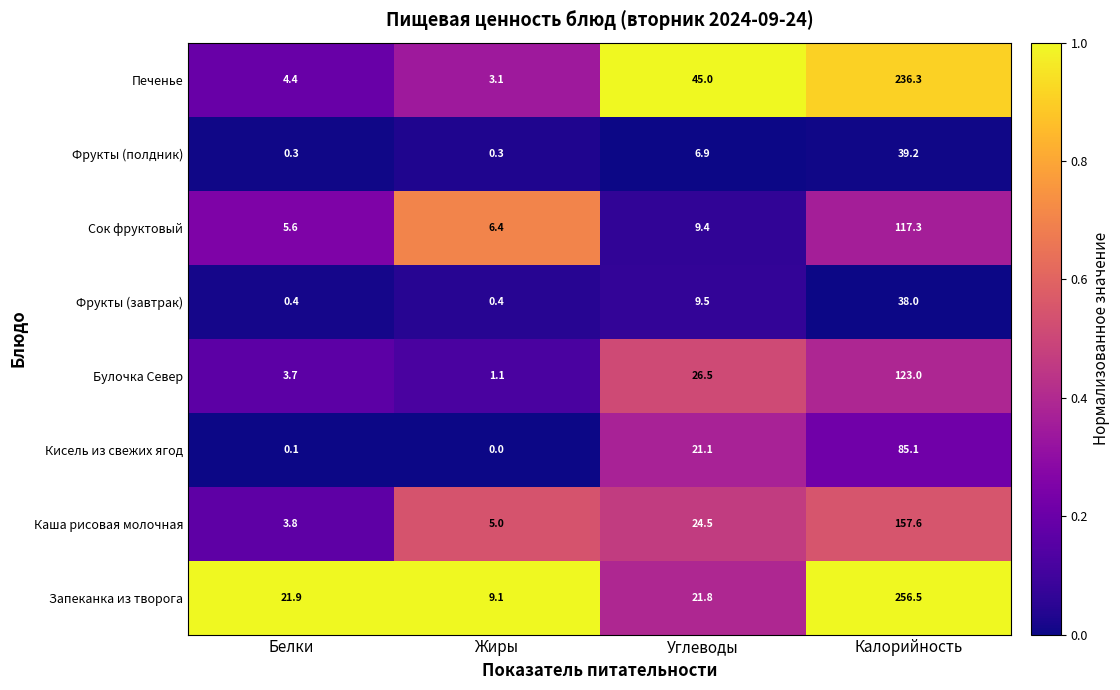

Count the number of categories in the chart.

4